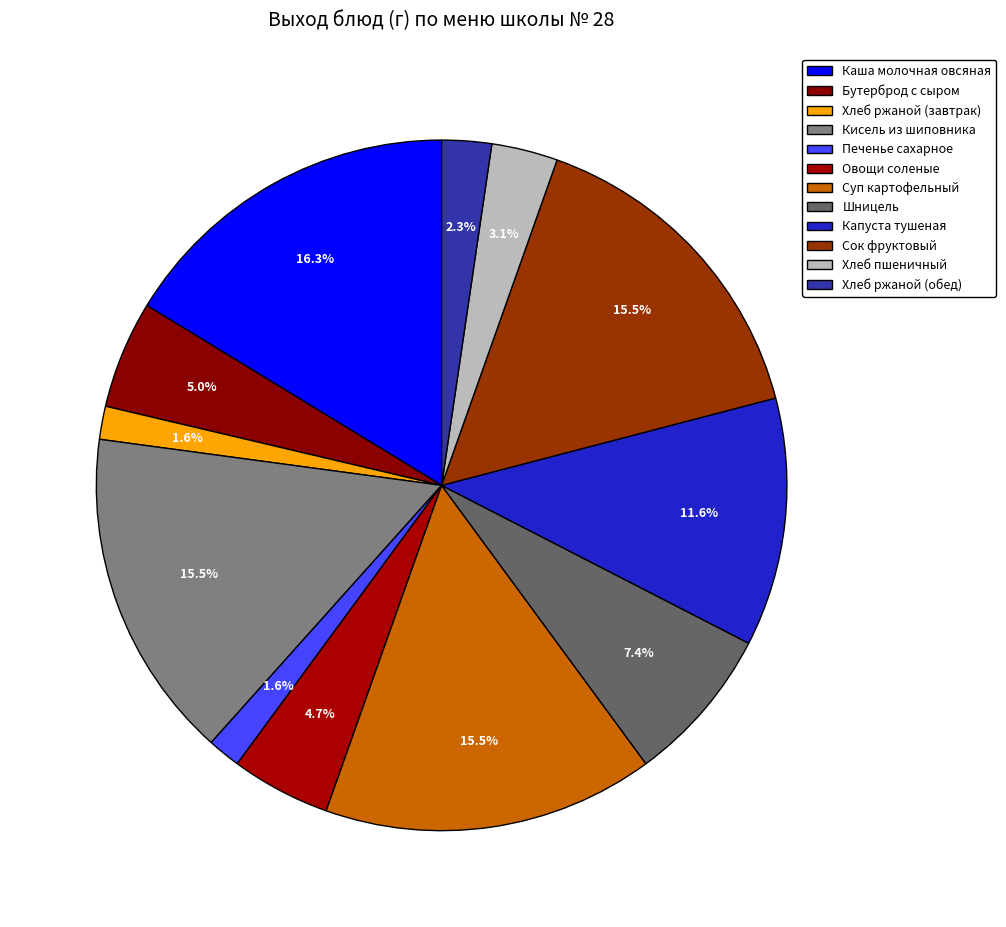

True or false: Каша молочная овсяная accounts for 16% of the total.

True